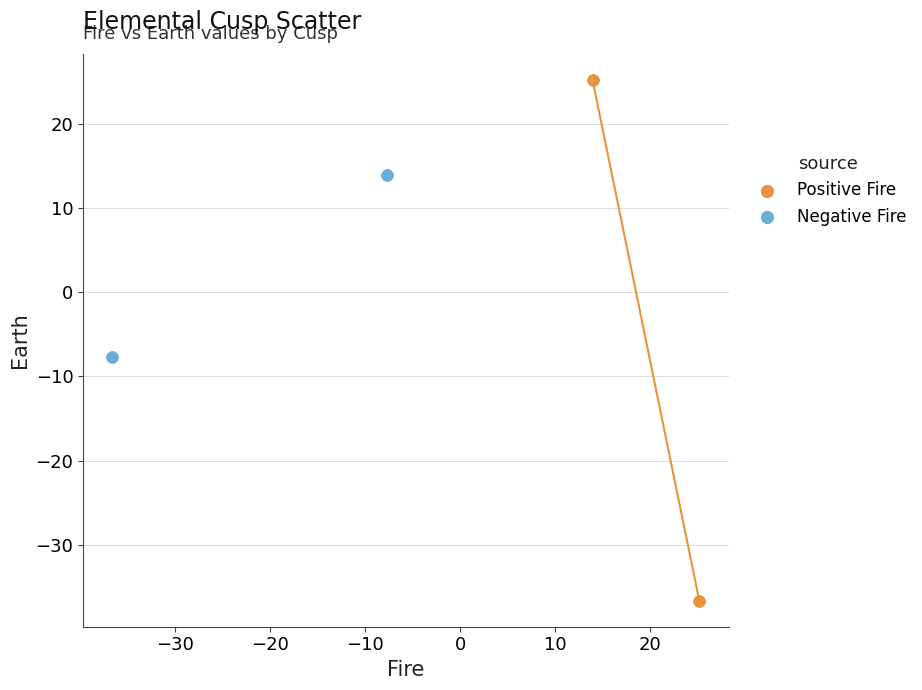

Which series has the widest spread of Y values?

Positive Fire